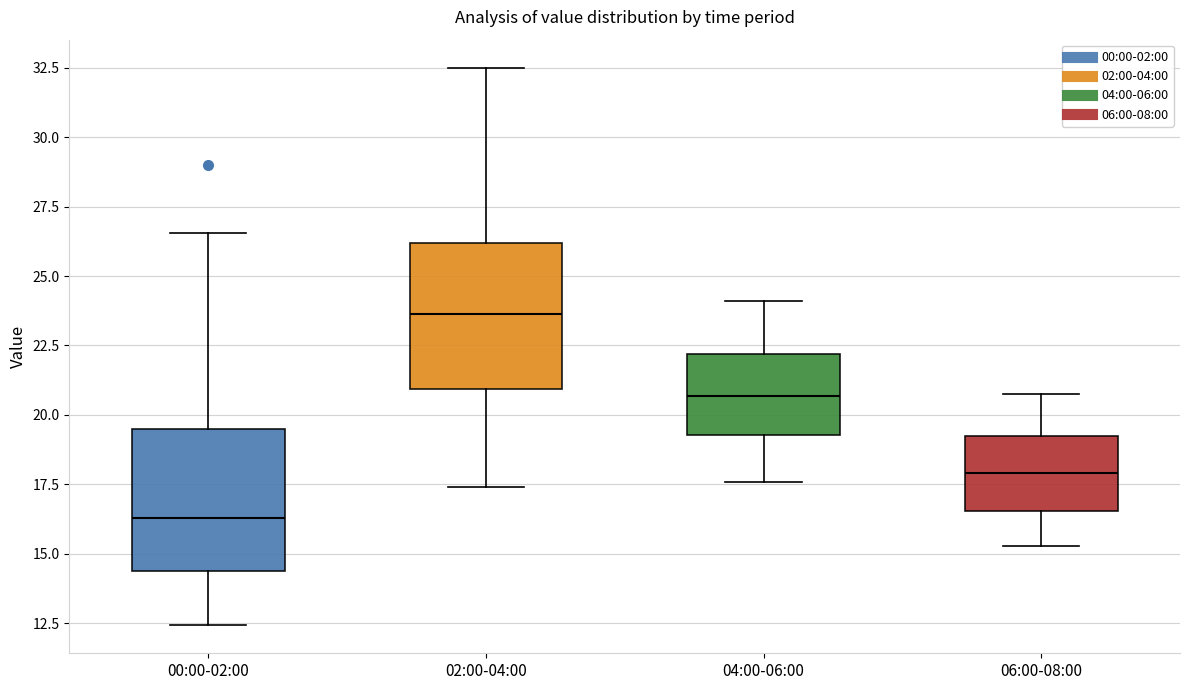

Where does the upper whisker of the box for 06:00-08:00 end on the y-axis? The values are not printed on the chart, so give them approximately, as read against the axis.

21.0